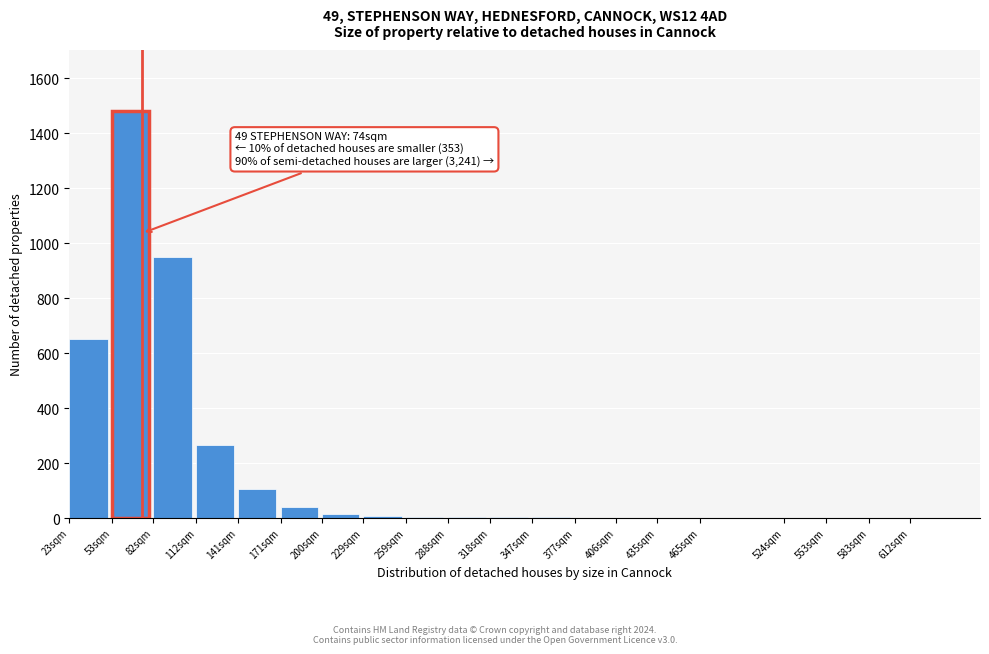

True or false: the data shows 1 at 553sqm.

True